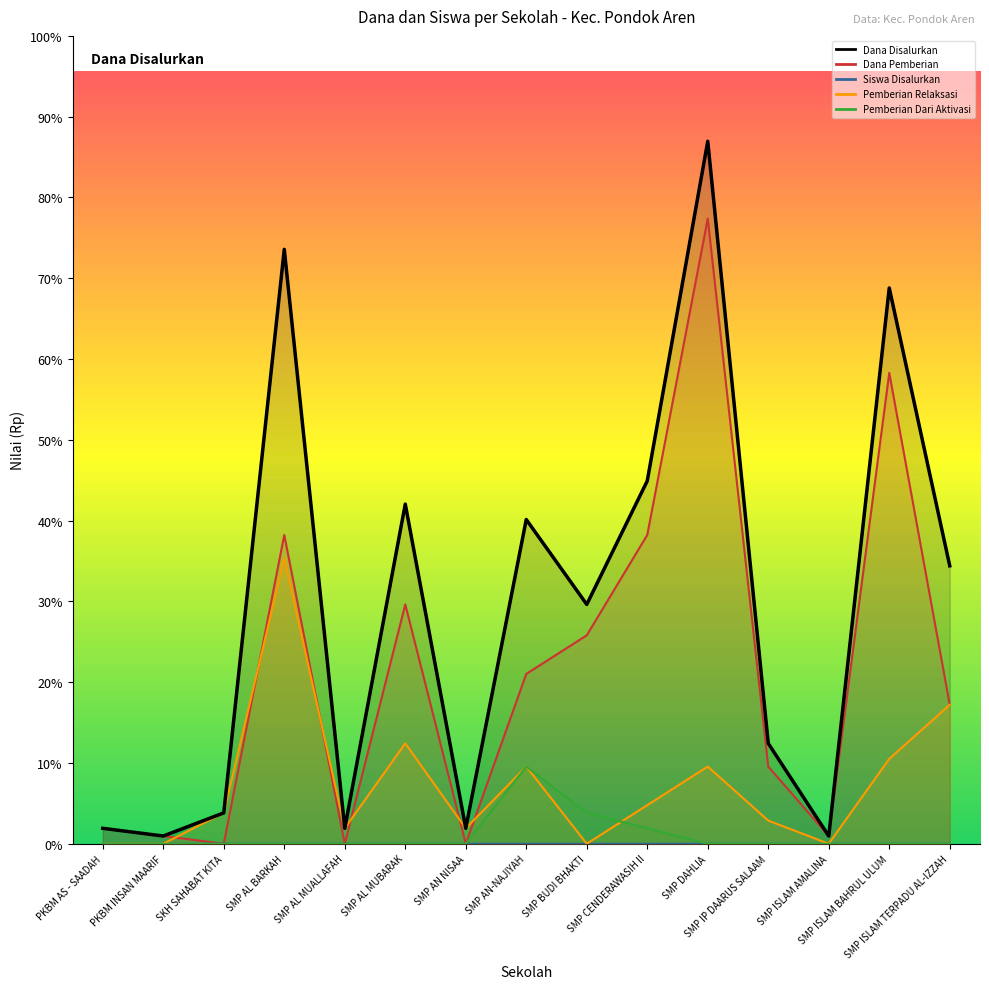

What is the sum of all Dana Pemberian values?

125250000